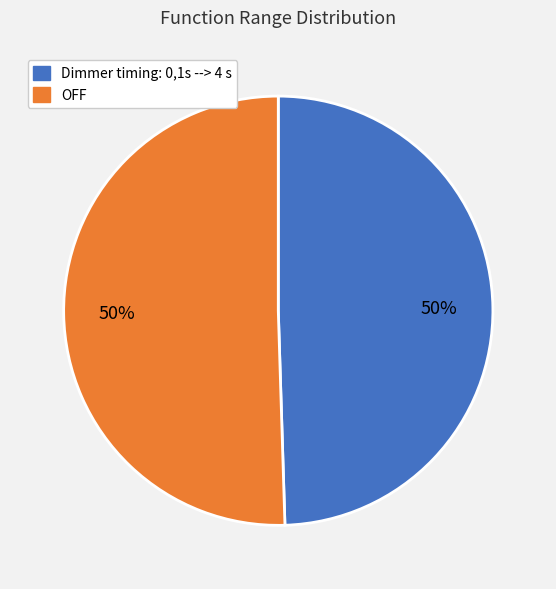

To the nearest percent, what is the combined percentage of Dimmer timing: 0,1s --> 4 s and OFF?

100%